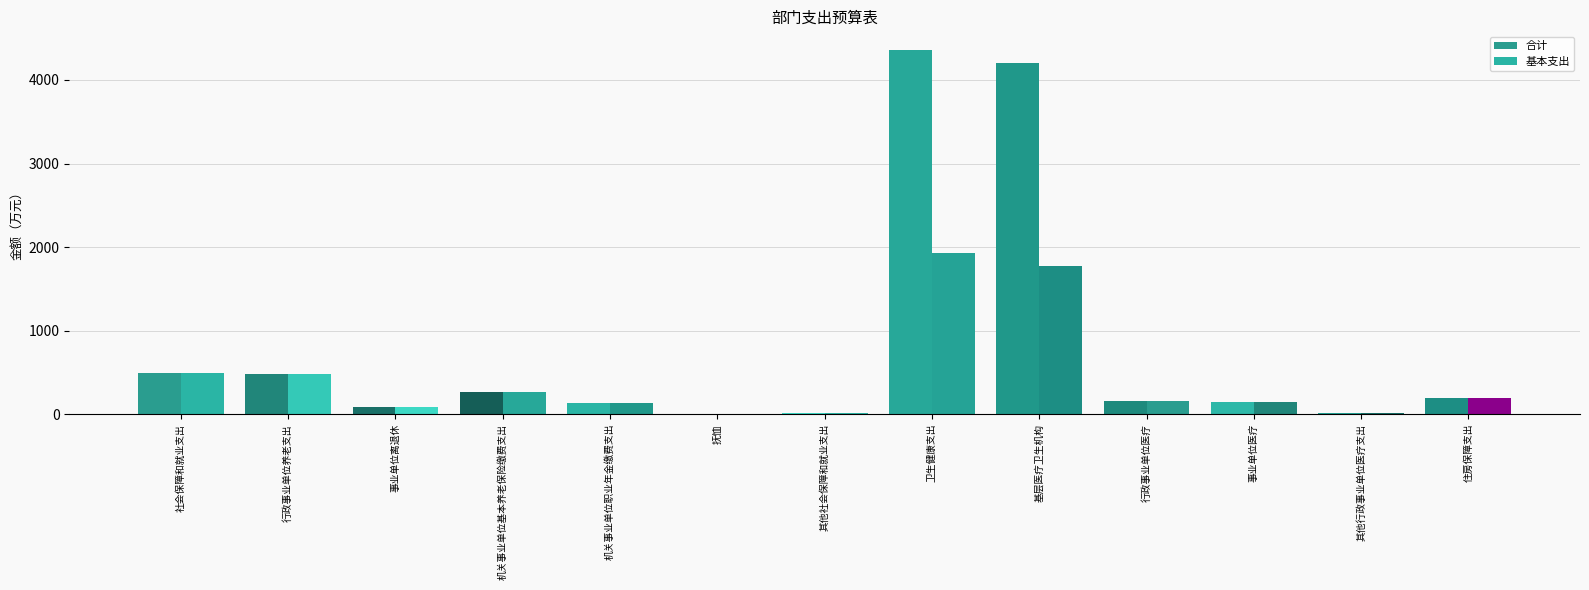

What is the label of the 7th bar from the left?

其他社会保障和就业支出